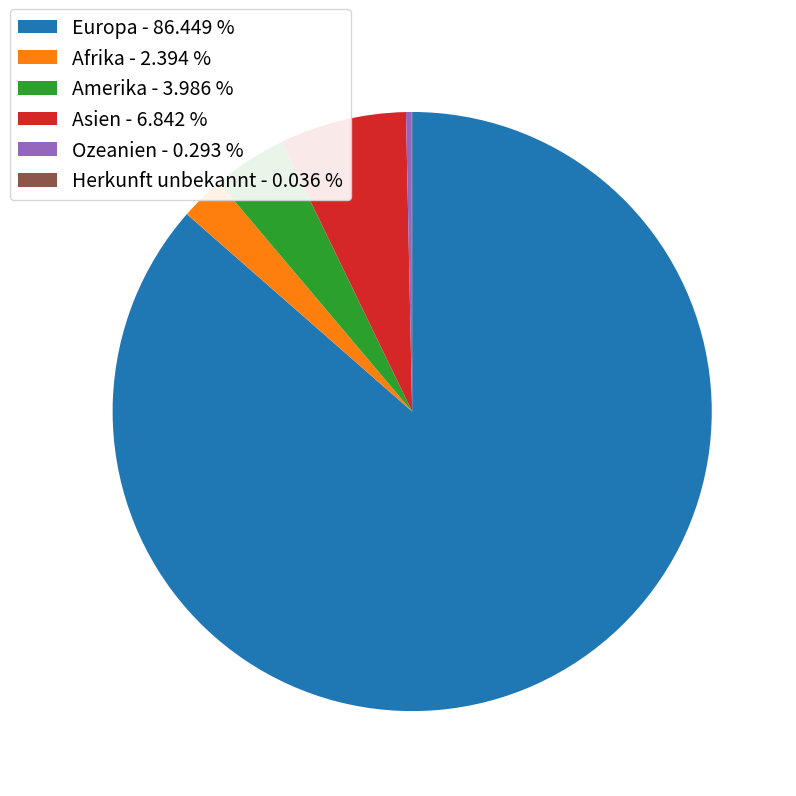

Is it true that Asien is 7% of the pie?

True